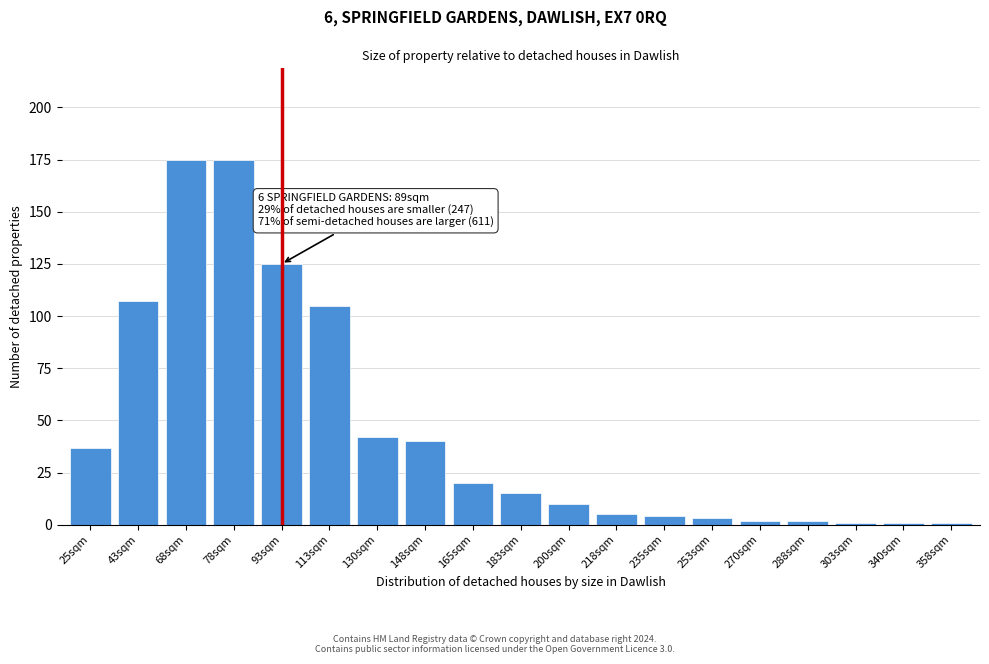

Reading left to right, list all the values displayed in this chart.

37	107	175	175	125	105	42	40	20	15	10	5	4	3	2	2	1	1	1